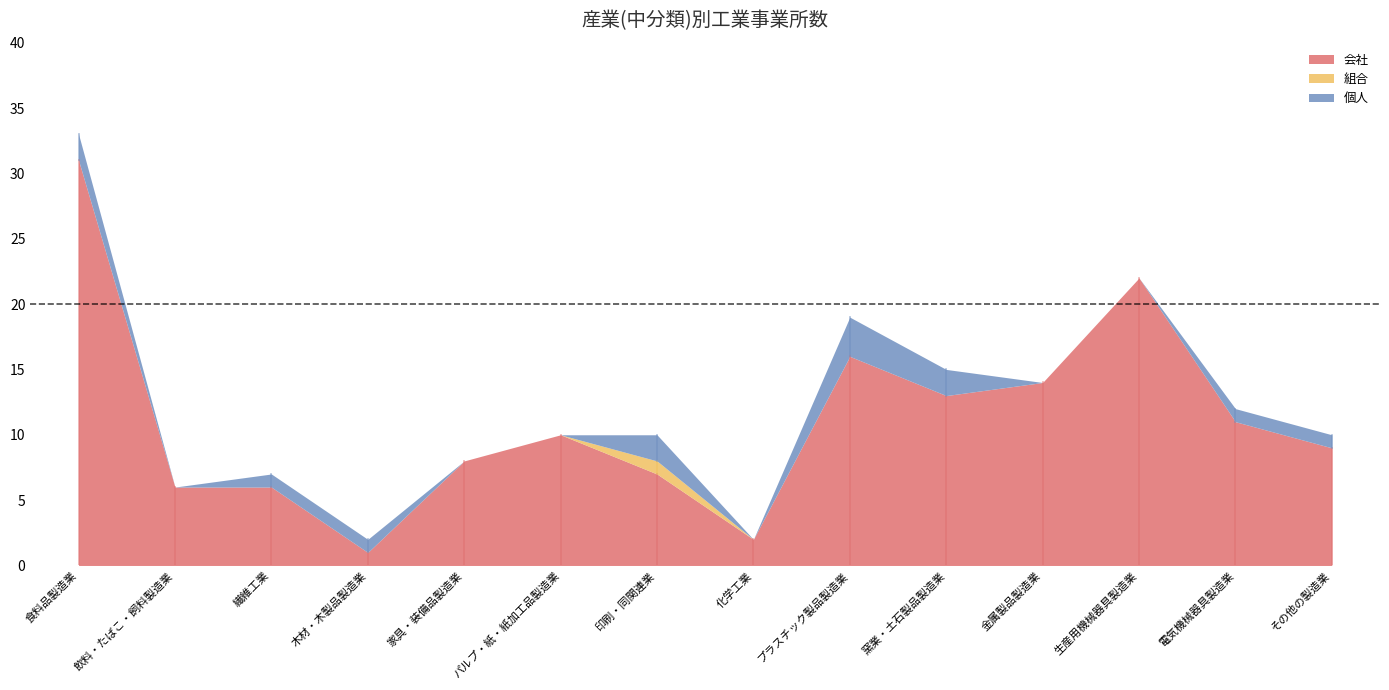

Where is the first local maximum for 組合?

印刷・同関連業